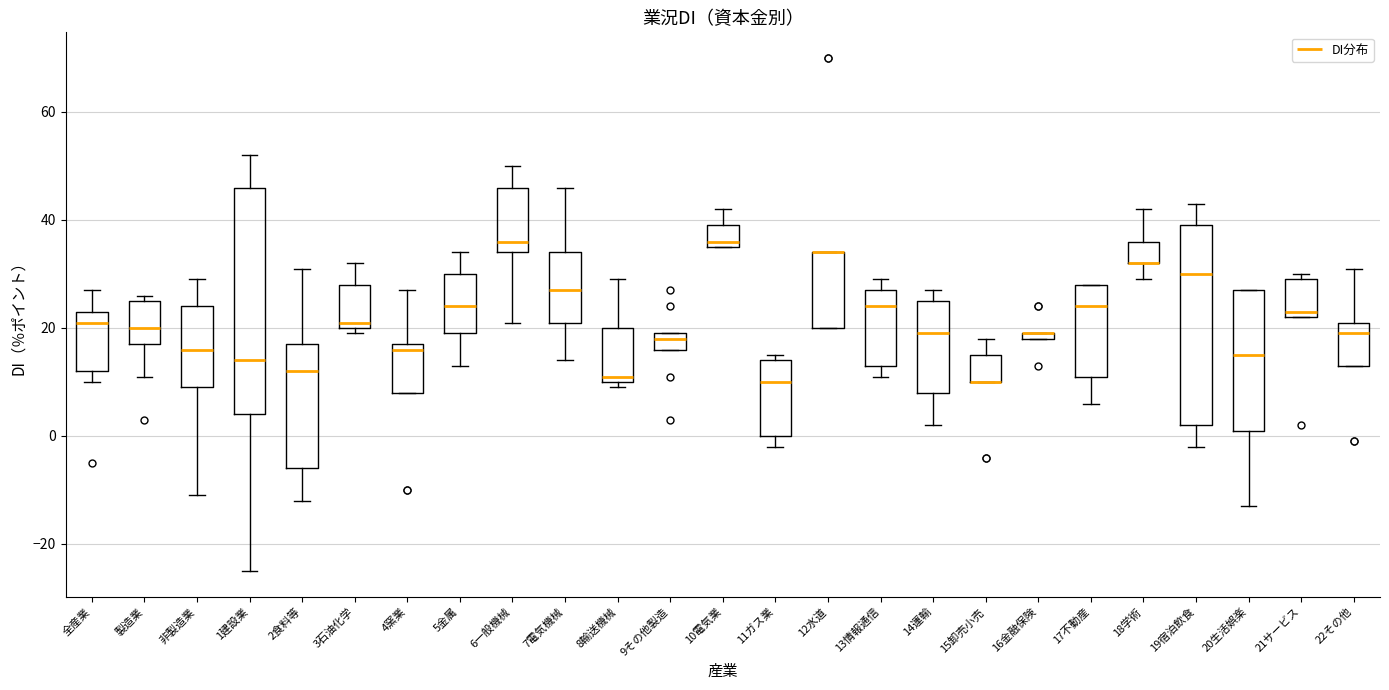

Where does the upper whisker of the box for 4窯業 end on the y-axis? The values are not printed on the chart, so give them approximately, as read against the axis.

28